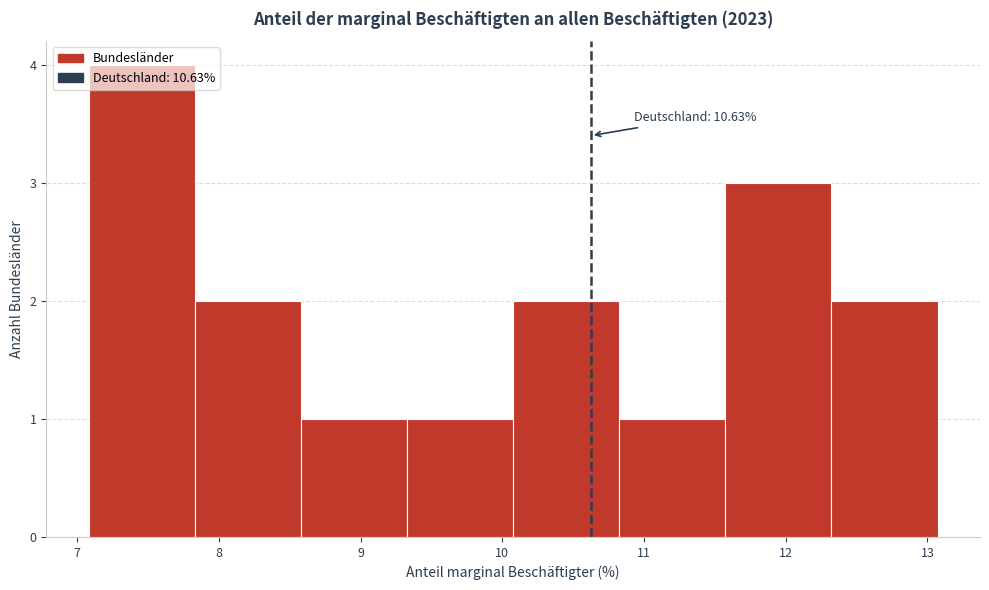

Which range on the x-axis has the tallest bar?

7.1 to 7.8